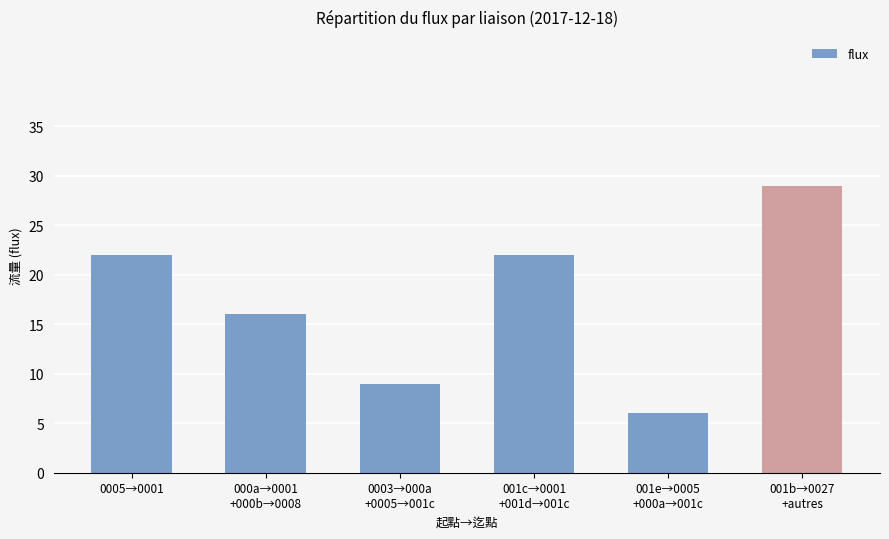

Does the chart contain stacked bars?

No